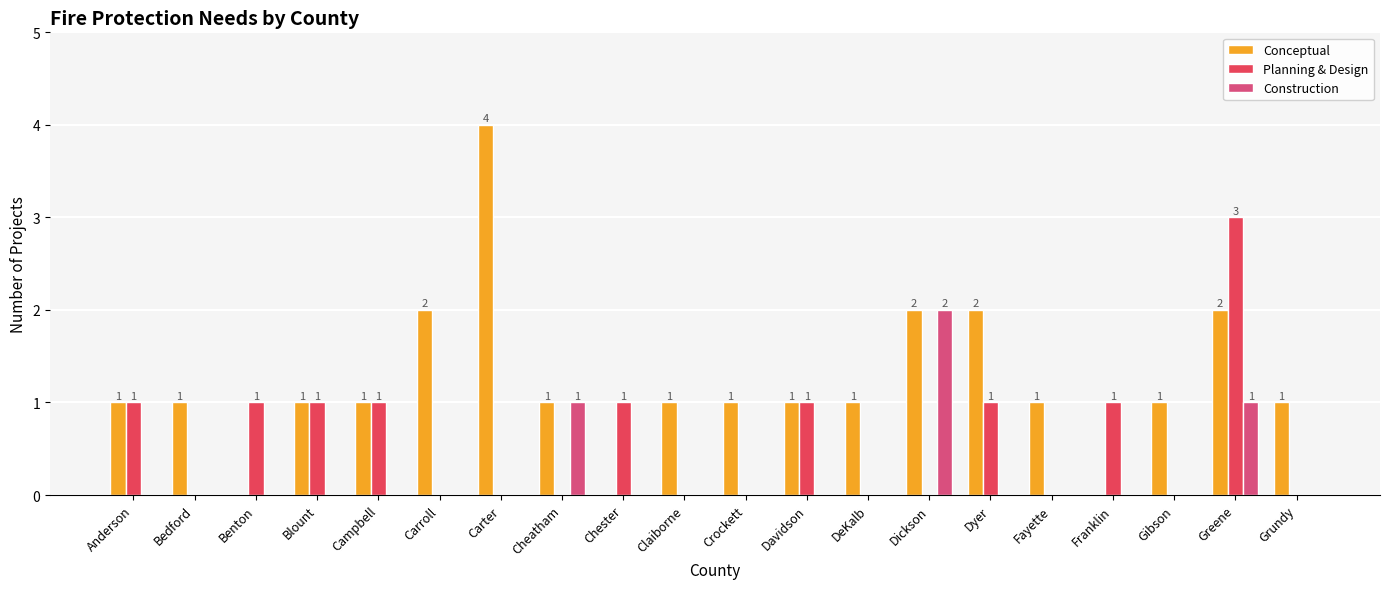

The Conceptual series shows 1 at Claiborne. True or false?

True